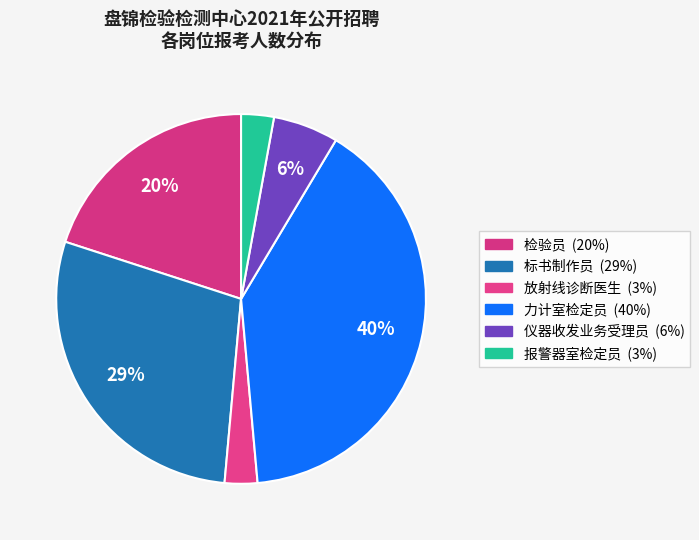

What is the total percentage of 检验员 and 仪器收发业务受理员?

25.7%